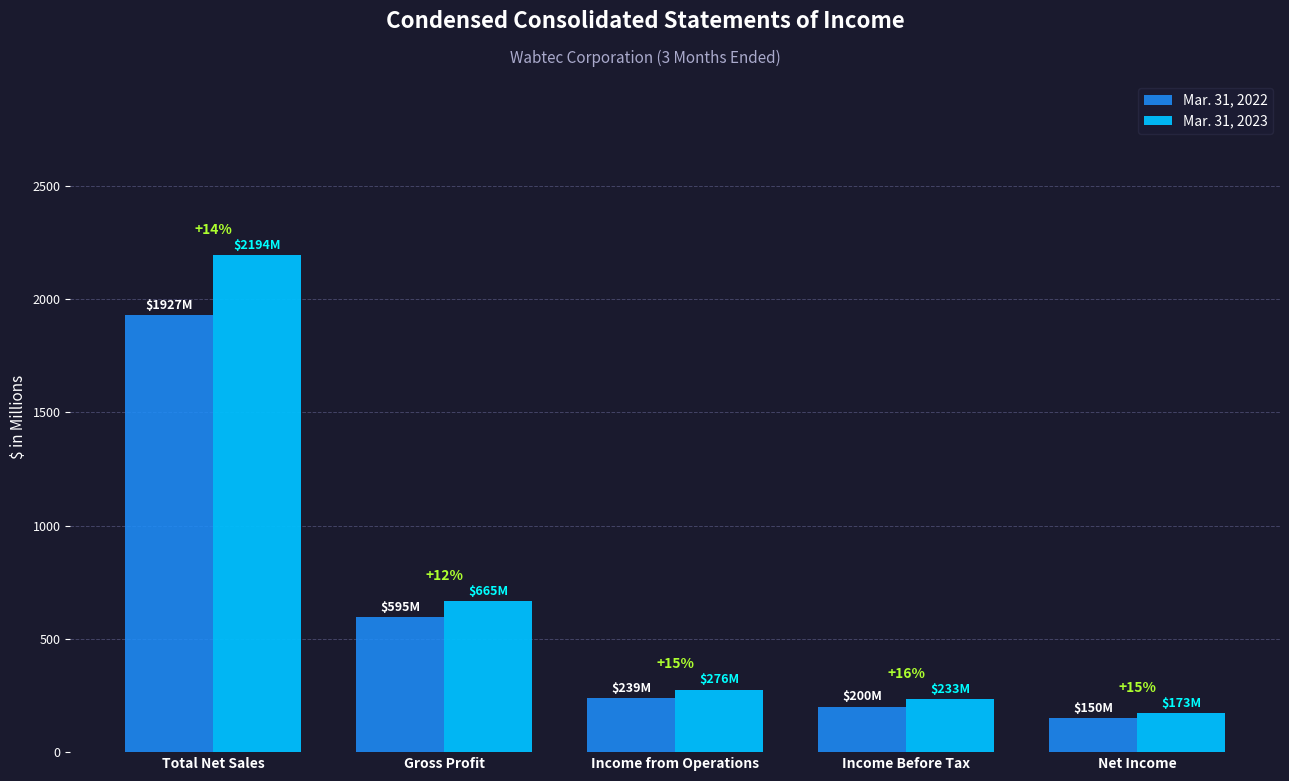

How many bars are there in total?

10